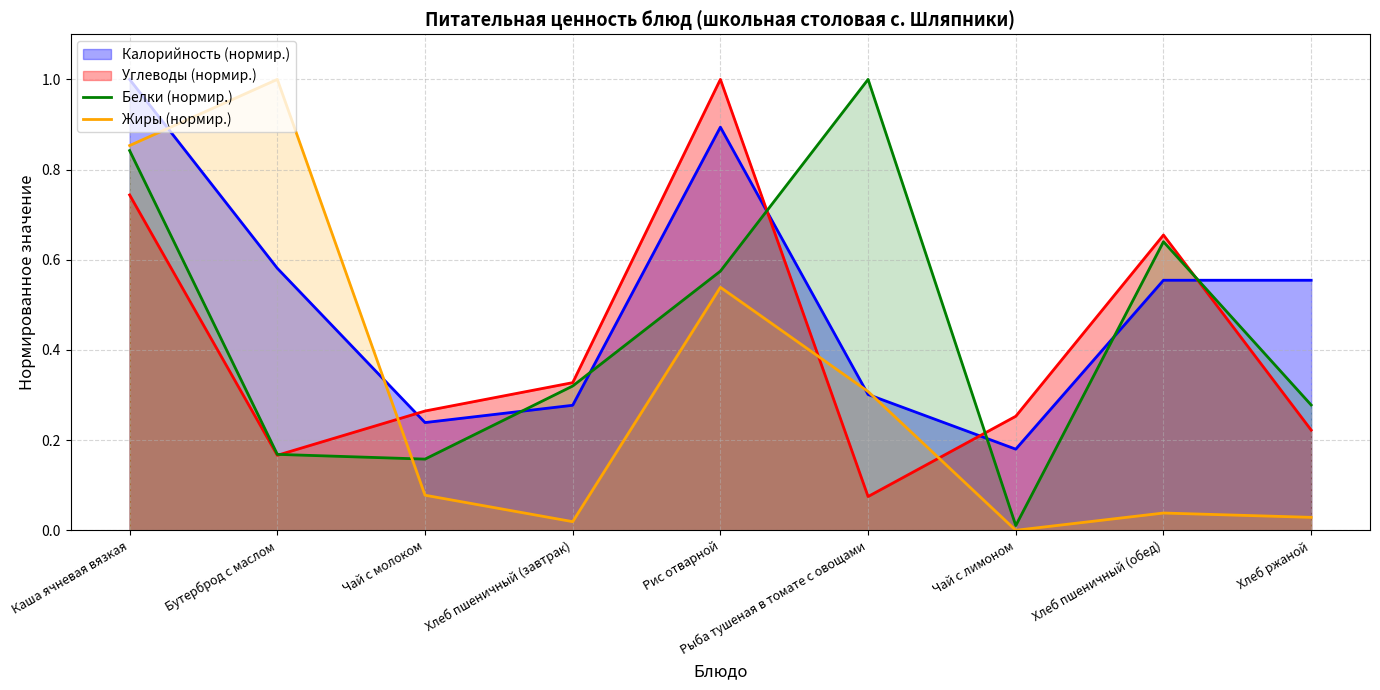

After their last crossing, which series has the higher values: Белки (нормир.) or Жиры (нормир.)?

Белки (нормир.)